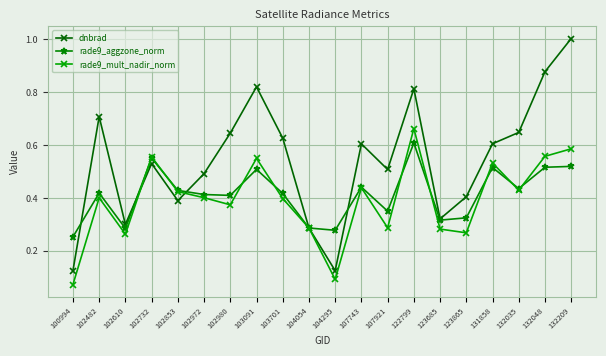

What is the total value across all series at 103091?

1.9